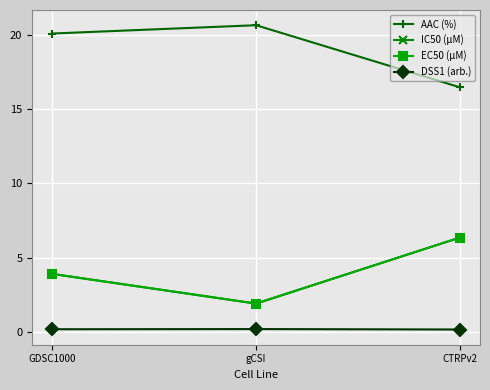

Reading left to right, list all the values displayed in this chart.

AAC (%): GDSC1000=20.1	gCSI=20.7	CTRPv2=16.5
IC50 (µM): GDSC1000=3.9	gCSI=1.9	CTRPv2=6.3
EC50 (µM): GDSC1000=3.9	gCSI=1.9	CTRPv2=6.3
DSS1 (arb.): GDSC1000=0.2	gCSI=0.2	CTRPv2=0.1